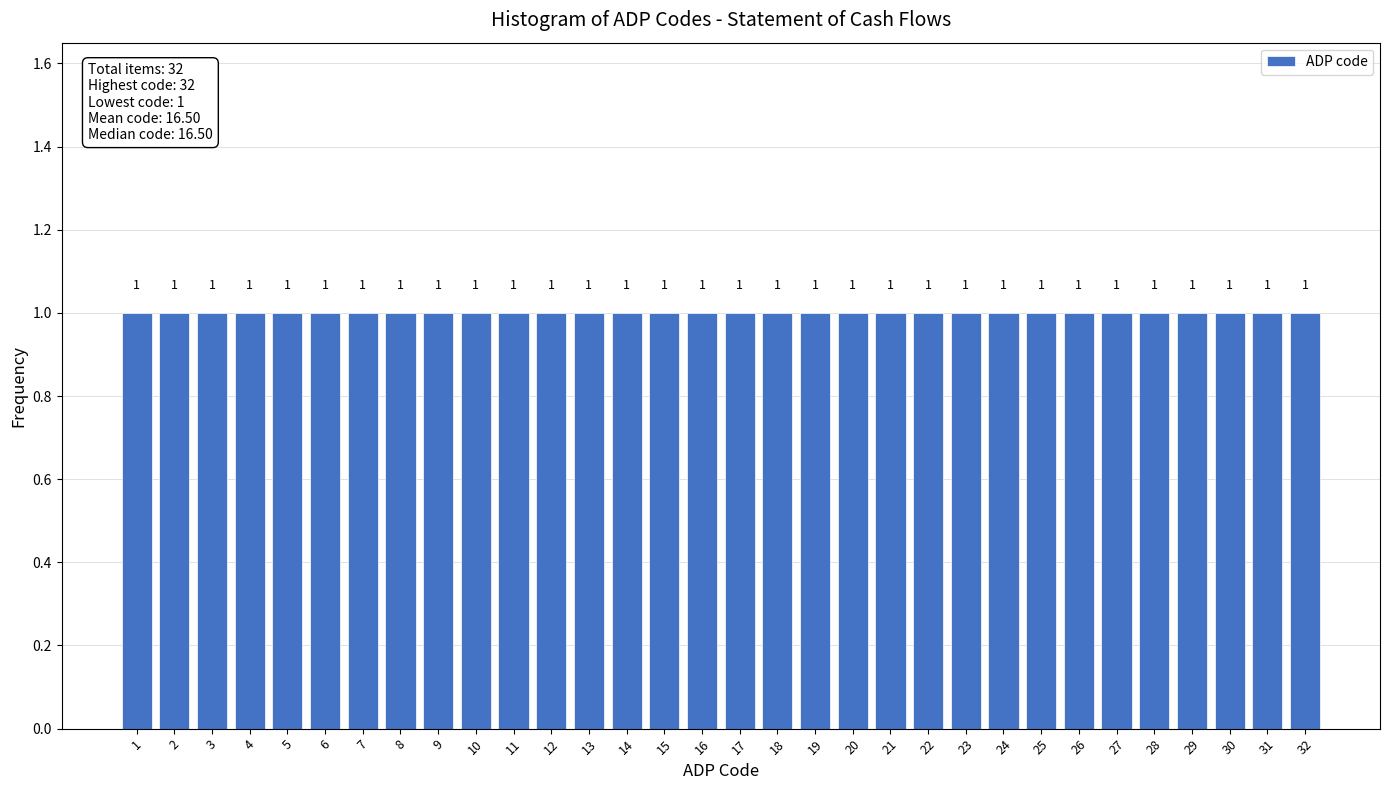

Reading left to right, list every bar in this chart as the range it spans on the x-axis followed by its height.

0.5 to 1.5: 1
1.5 to 2.5: 1
2.5 to 3.5: 1
3.5 to 4.5: 1
4.5 to 5.5: 1
5.5 to 6.5: 1
6.5 to 7.5: 1
7.5 to 8.5: 1
8.5 to 9.5: 1
9.5 to 10.5: 1
10.5 to 11.5: 1
11.5 to 12.5: 1
12.5 to 13.5: 1
13.5 to 14.5: 1
14.5 to 15.5: 1
15.5 to 16.5: 1
16.5 to 17.5: 1
17.5 to 18.5: 1
18.5 to 19.5: 1
19.5 to 20.5: 1
20.5 to 21.5: 1
21.5 to 22.5: 1
22.5 to 23.5: 1
23.5 to 24.5: 1
24.5 to 25.5: 1
25.5 to 26.5: 1
26.5 to 27.5: 1
27.5 to 28.5: 1
28.5 to 29.5: 1
29.5 to 30.5: 1
30.5 to 31.5: 1
31.5 to 32.5: 1